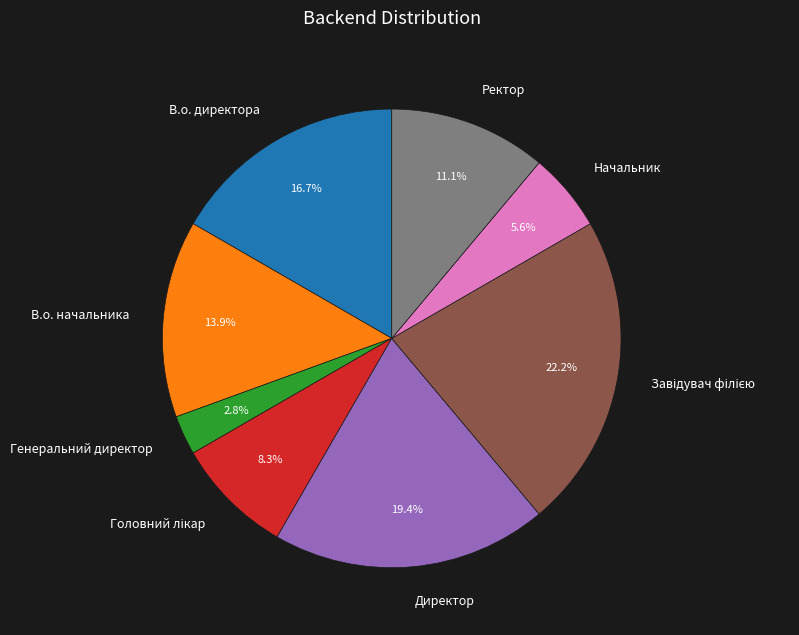

How many segments does this pie chart have?

8